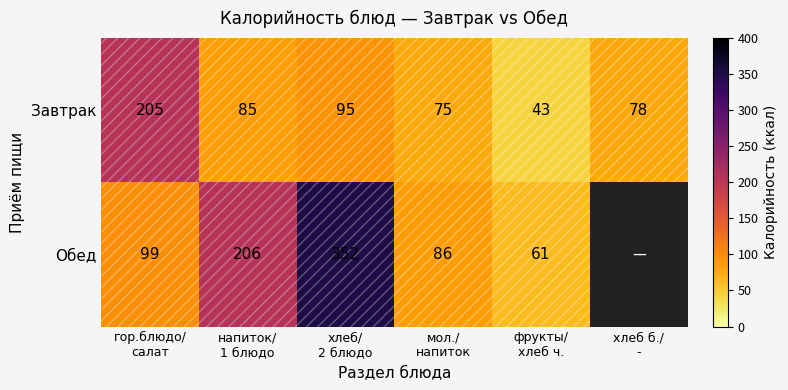

What is the difference between the second highest and second lowest values in the Завтрак series?

20